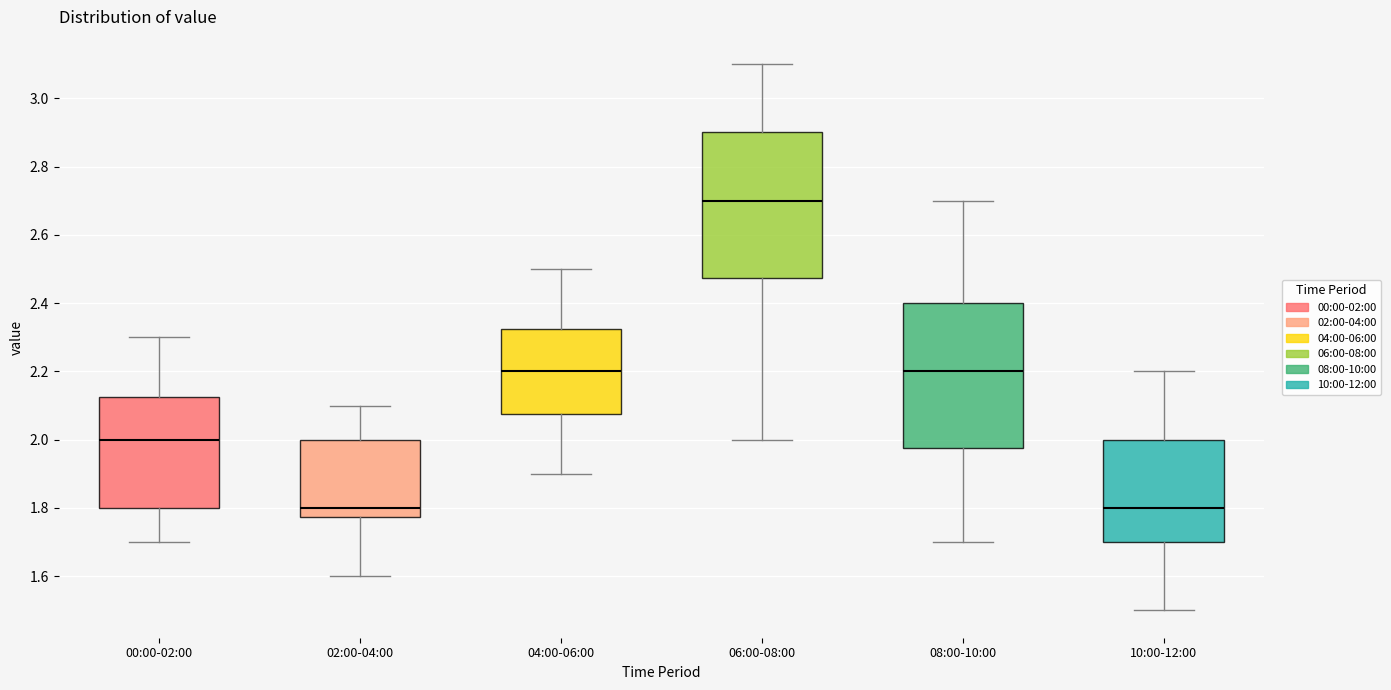

Where is the lower edge of the box for 04:00-06:00 on the y-axis? The values are not printed on the chart, so give them approximately, as read against the axis.

2.08